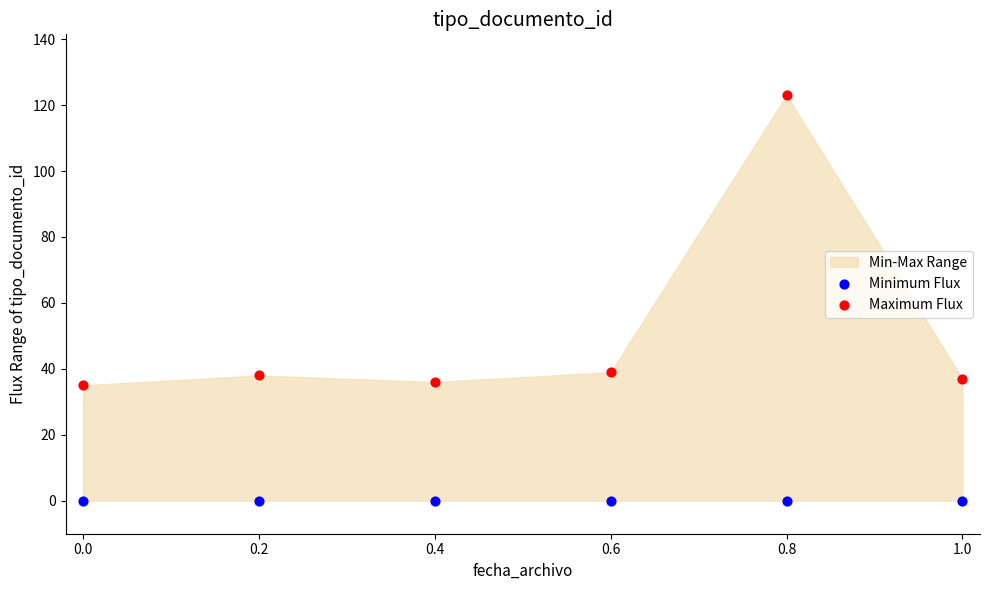

Which series contains the highest Y value?

Maximum Flux